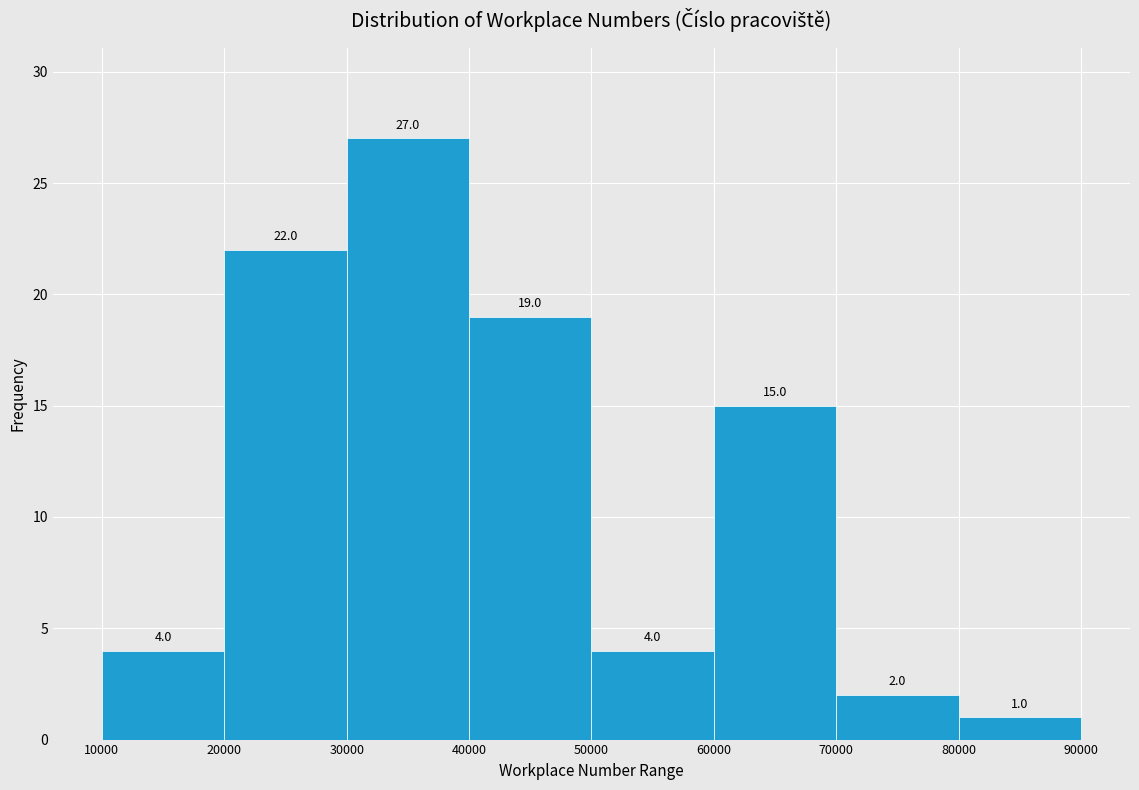

What is the height of the bar covering 50000 to 60000 on the x-axis?

4.0